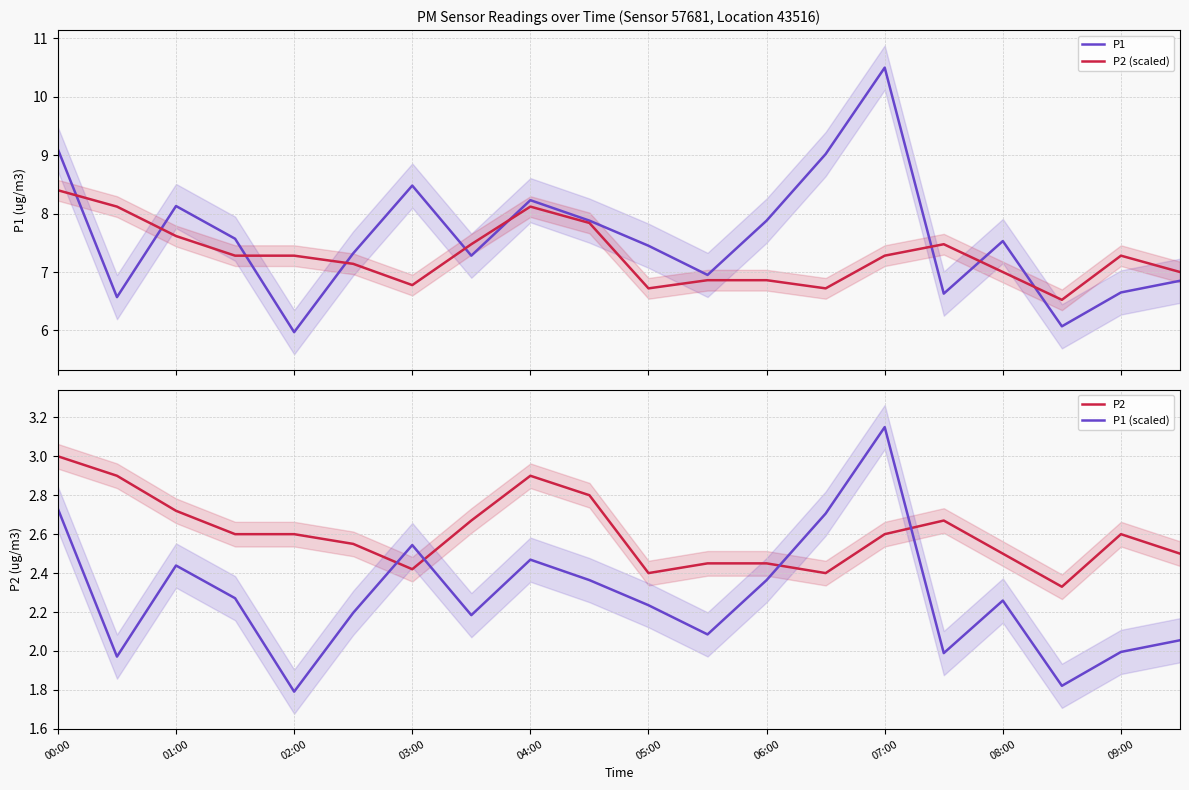

How many distinct data groups are displayed?

4